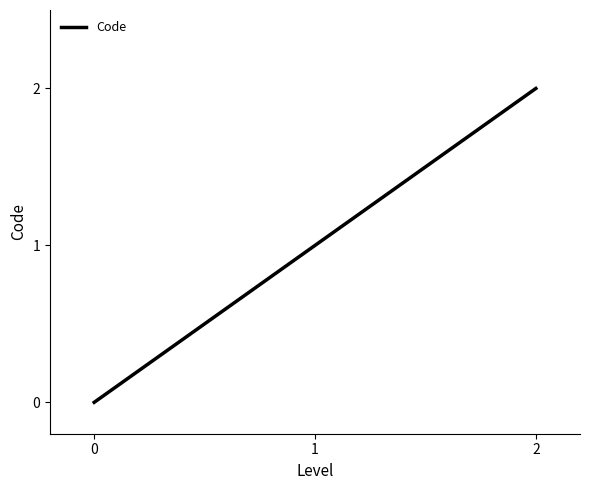

Count the number of data series in this chart.

1